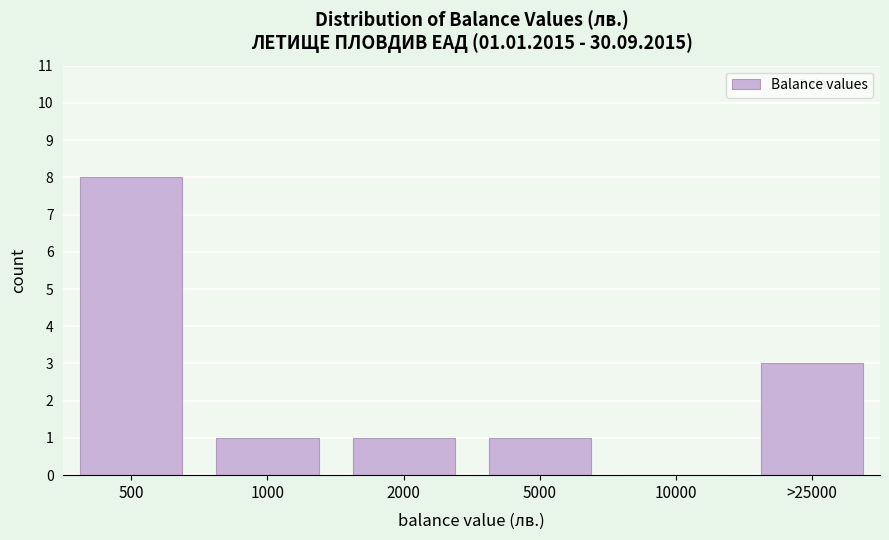

Reading left to right, extract all data points from this chart.

500=8	1000=1	2000=1	5000=1	10000=0	>25000=3